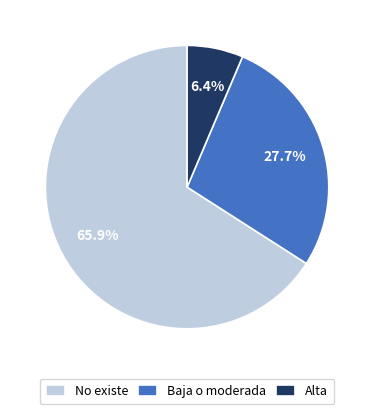

To the nearest percent, what is the difference between the Baja o moderada and Alta slice percentages?

21%